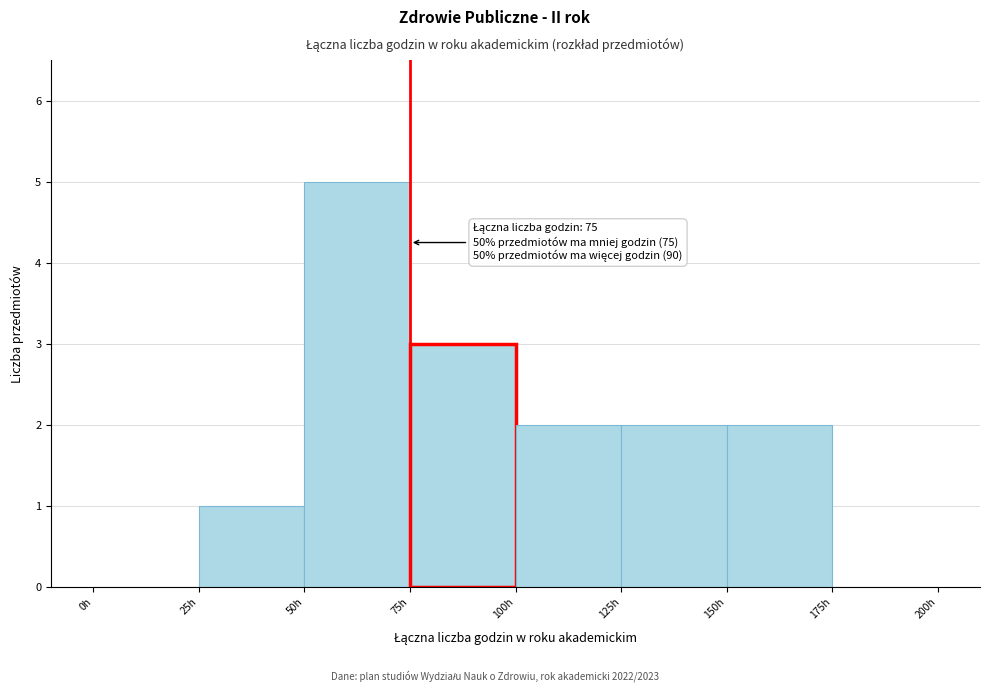

Which range on the x-axis has the tallest bar?

50 to 75